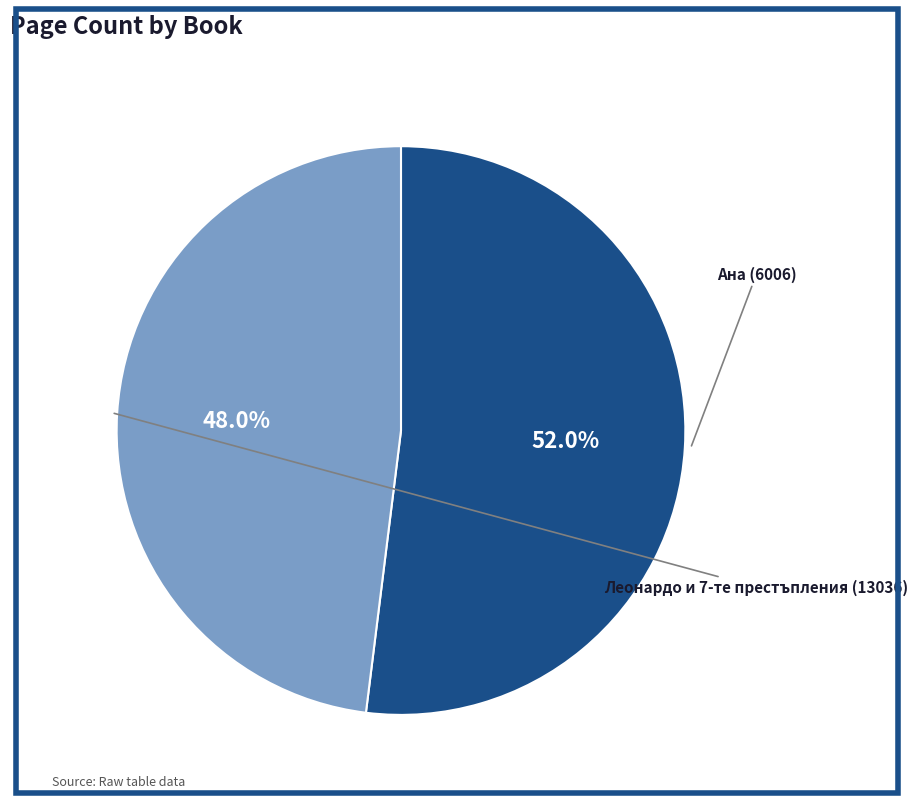

Combined, what portion of the pie is Ана (6006) and Леонардо и 7-те престъпления (13036)?

100.0%